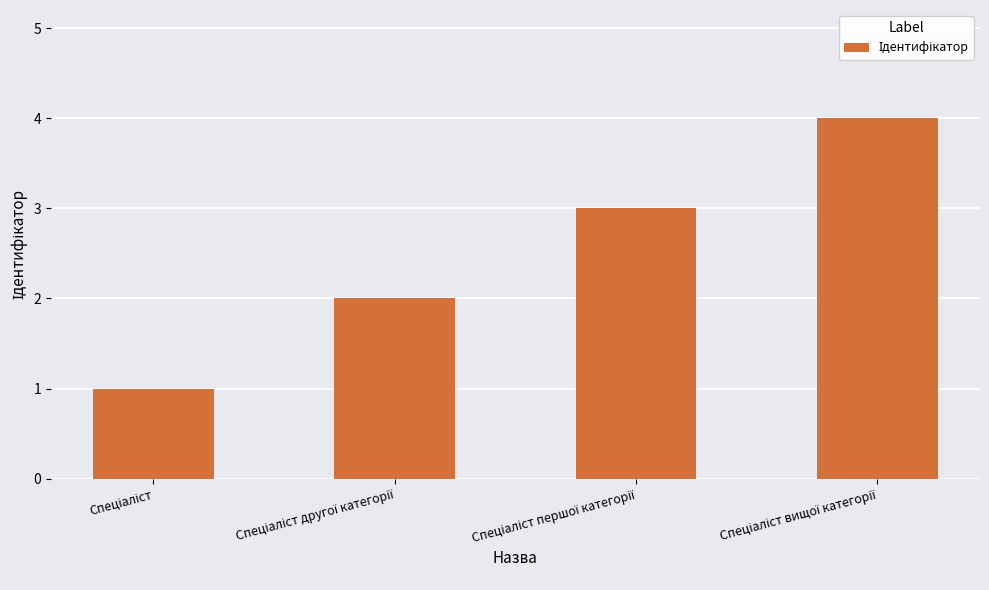

Does the chart contain any negative values?

No